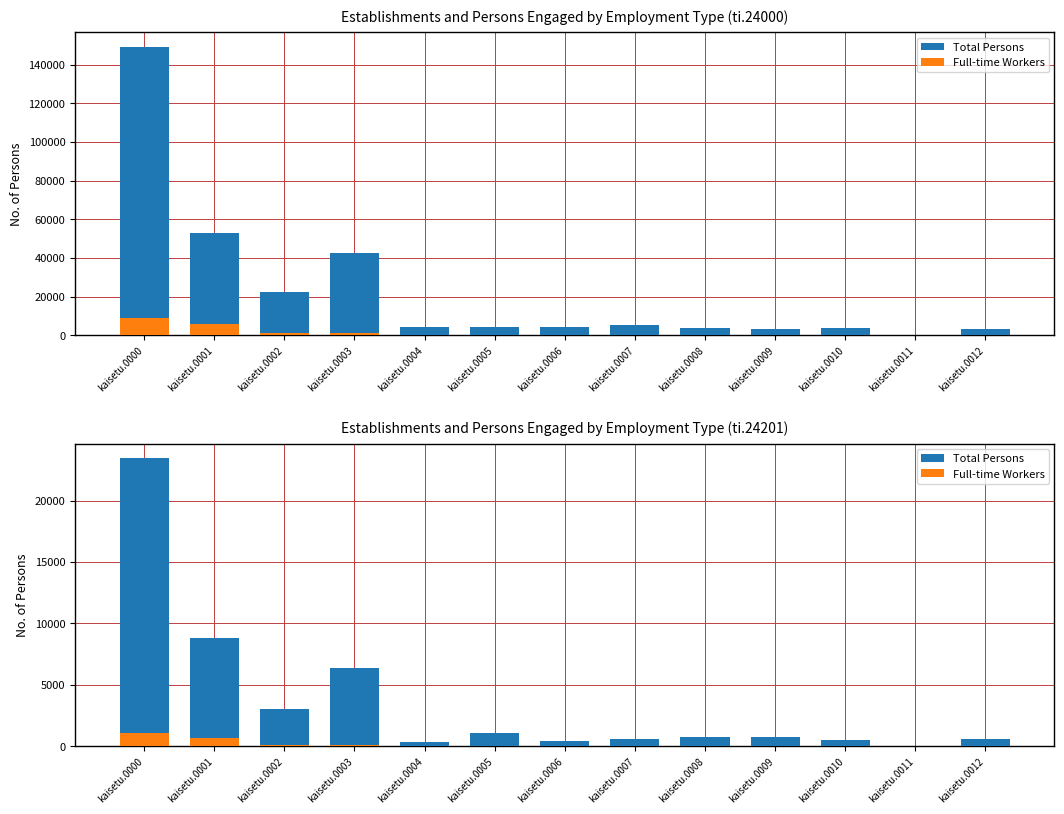

Are the bars horizontal?

No